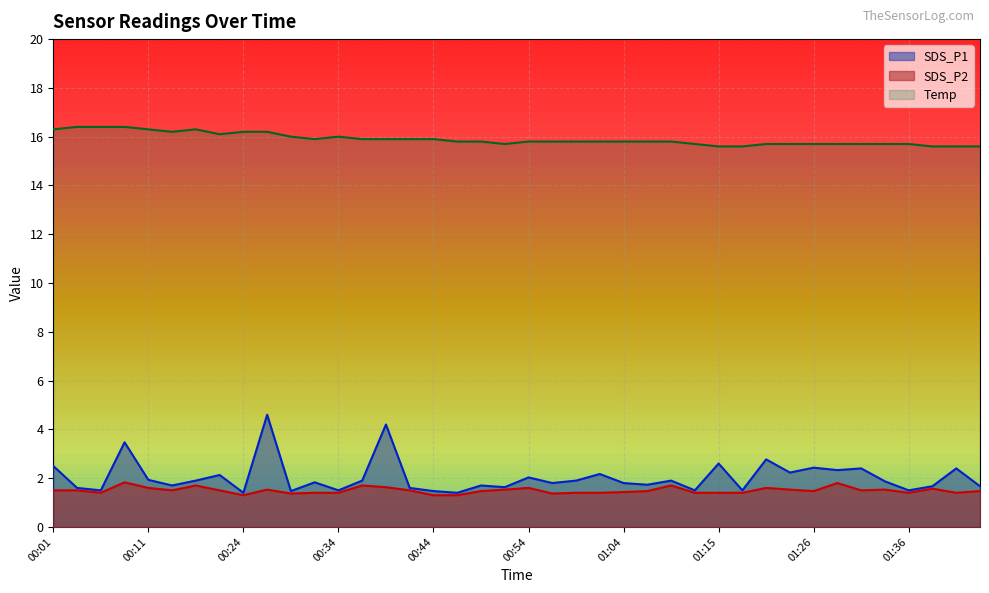

At which label is Temp closest to 16?

00:29